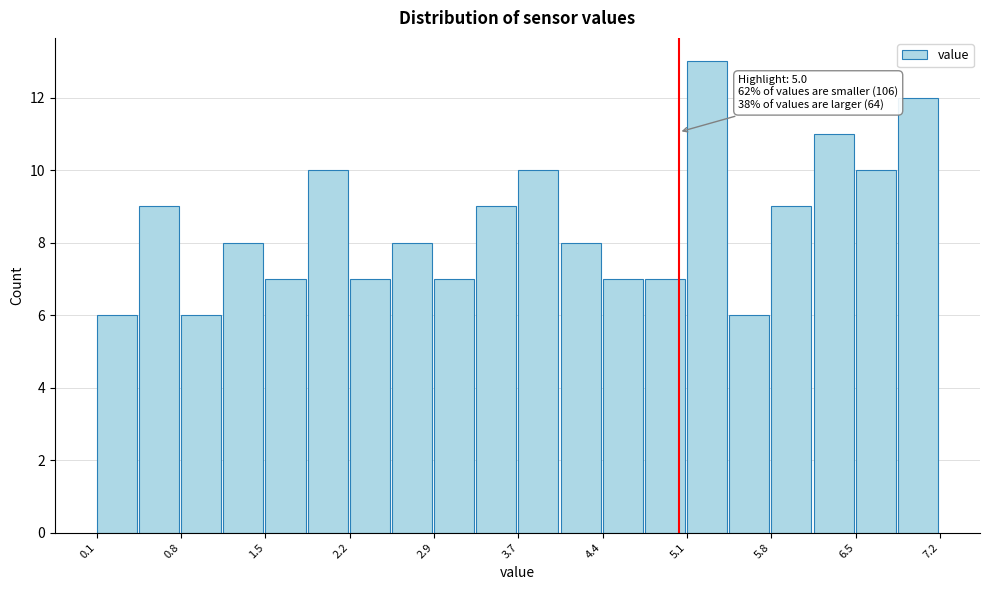

Read against the x-axis, roughly where is the centre of the tallest bar?

5.2